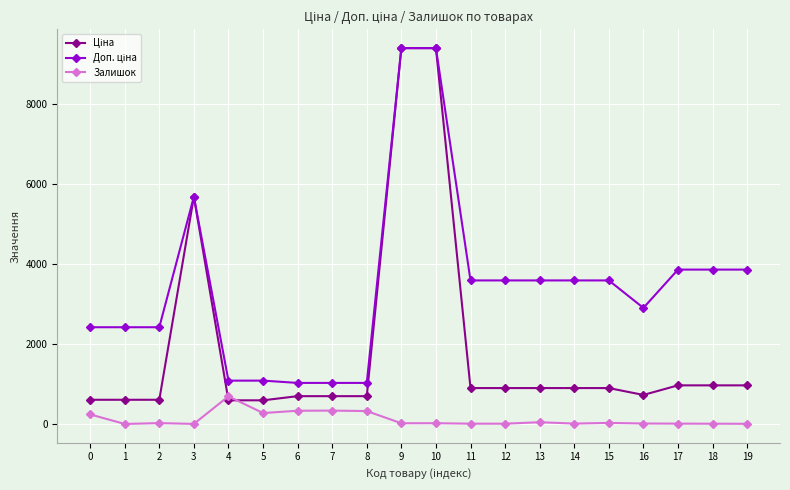

At how many categories does at least one series exceed 9168?

2